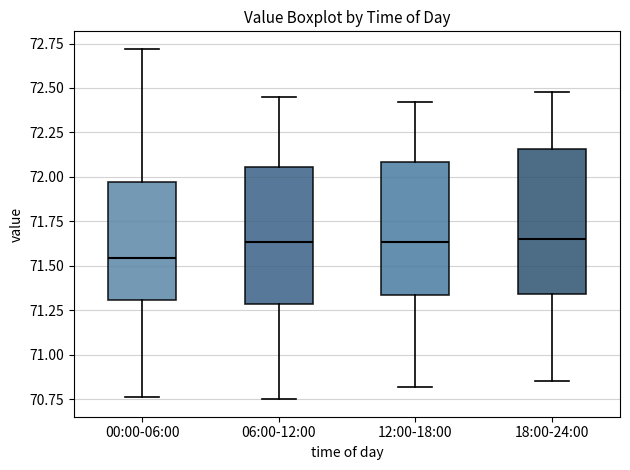

Reading left to right, transcribe this box plot: for each box, give where its median line is, the range the box spans, and where its two whiskers end, as read against the y-axis. The values are not printed on the chart, so give them approximately, as read against the axis.

00:00-06:00: median 71.55, box 71.30 to 71.95, whiskers 70.75 to 72.70
06:00-12:00: median 71.65, box 71.30 to 72.05, whiskers 70.75 to 72.45
12:00-18:00: median 71.65, box 71.35 to 72.10, whiskers 70.80 to 72.40
18:00-24:00: median 71.65, box 71.35 to 72.15, whiskers 70.85 to 72.50